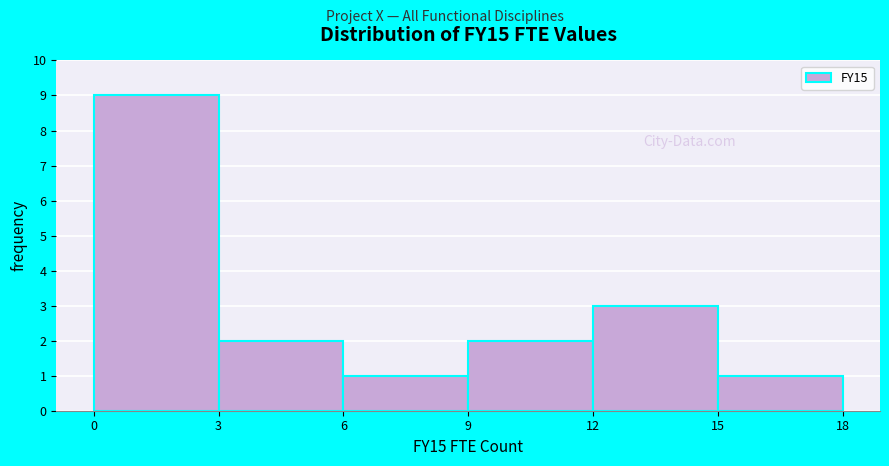

What is the height of the bar covering 15 to 18 on the x-axis? The values are not printed on the chart, so give them approximately, as read against the axis.

1